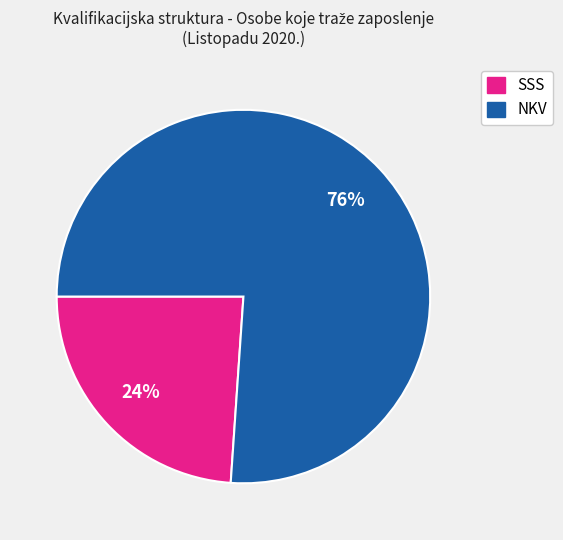

To the nearest percent, what percentage of the pie is NKV?

76%